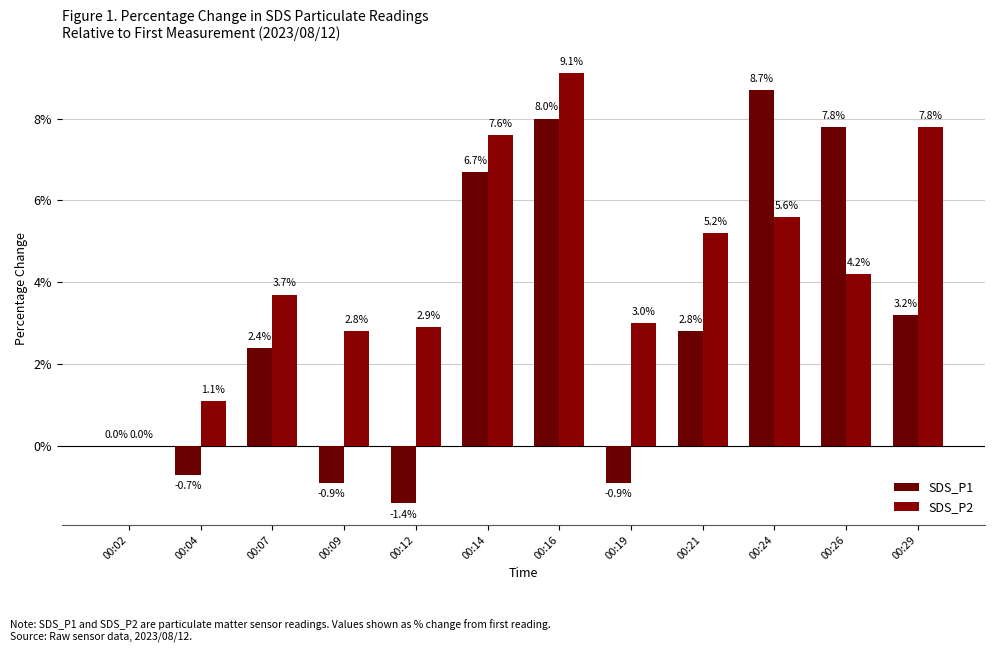

Which series has the widest spread of values?

SDS_P1